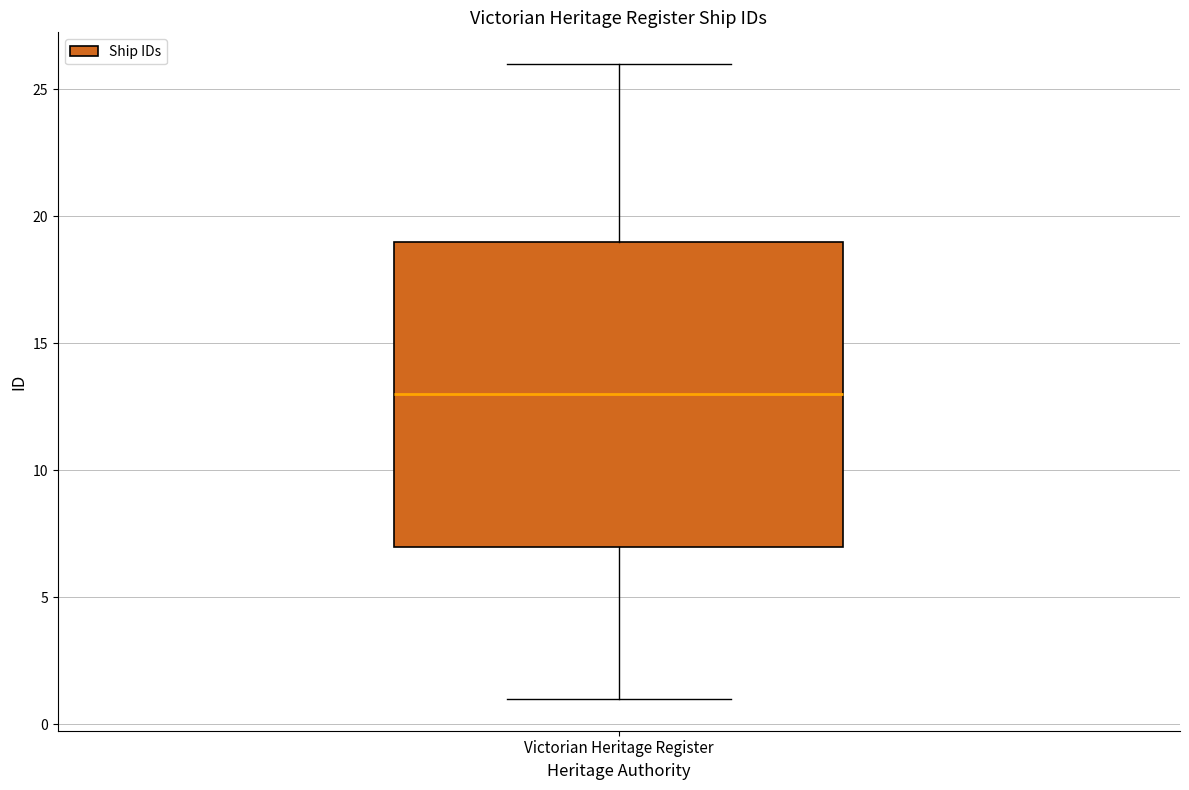

Transcribe this box plot: give where the median line is, the range the box spans, and where the two whiskers end, as read against the y-axis. The values are not printed on the chart, so give them approximately, as read against the axis.

median 13, box 7 to 19, whiskers 1 to 26